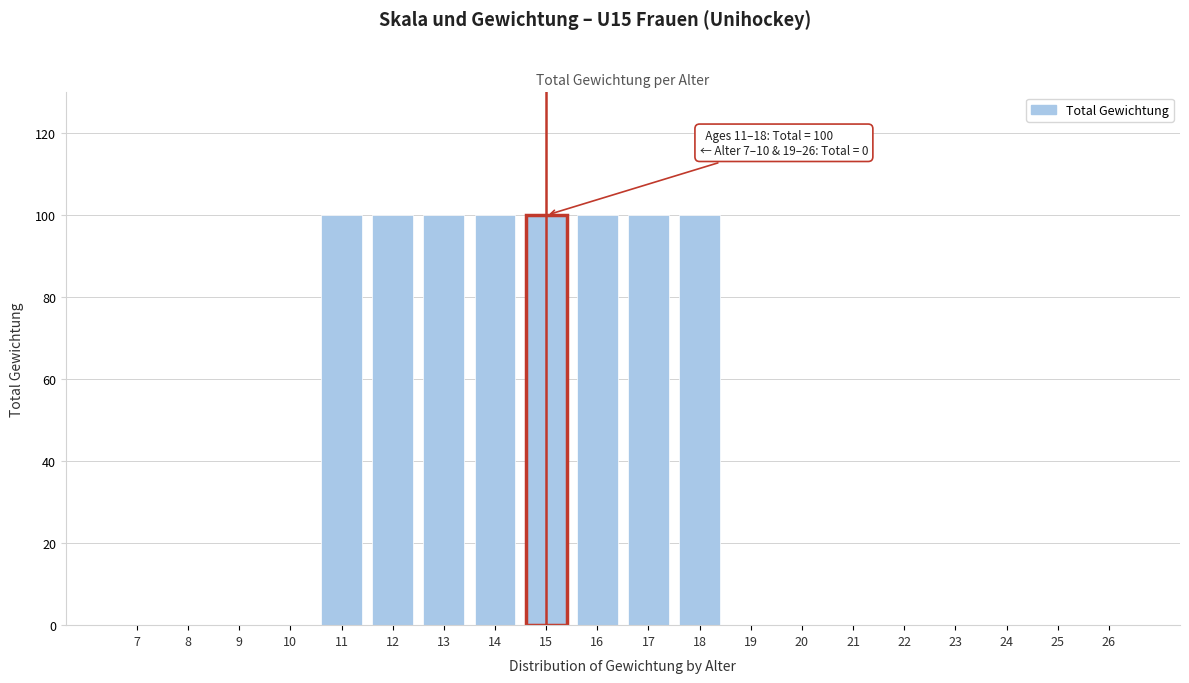

Reading right to left, list all the values displayed in this chart.

26=0	25=0	24=0	23=0	22=0	21=0	20=0	19=0	18=100	17=100	16=100	15=100	14=100	13=100	12=100	11=100	10=0	9=0	8=0	7=0